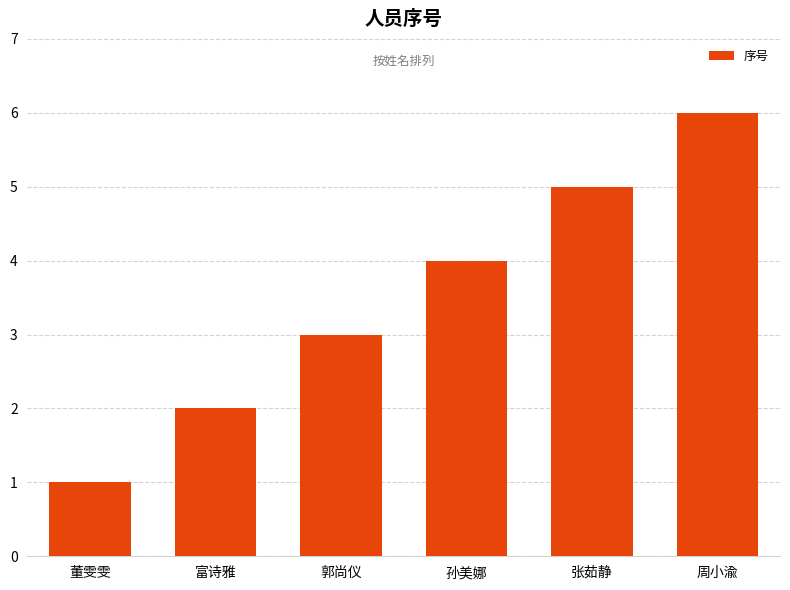

What is the change in value from 富诗雅 to 郭尚仪?

+1